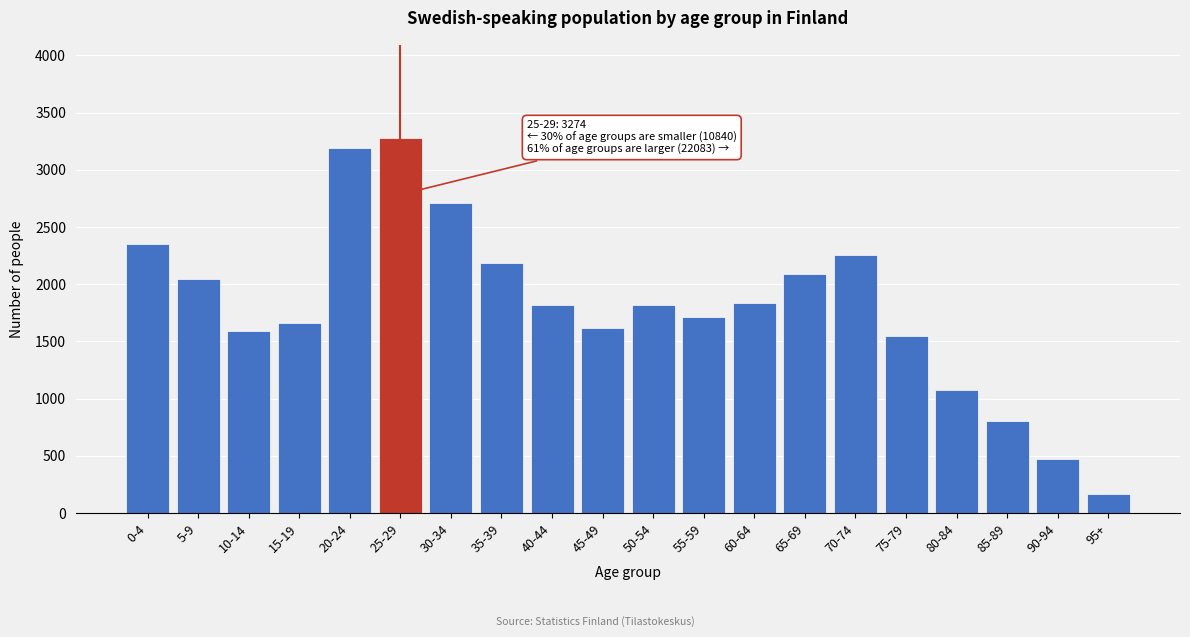

What is the ratio of the value at 35-39 to the value at 50-54?

1.2